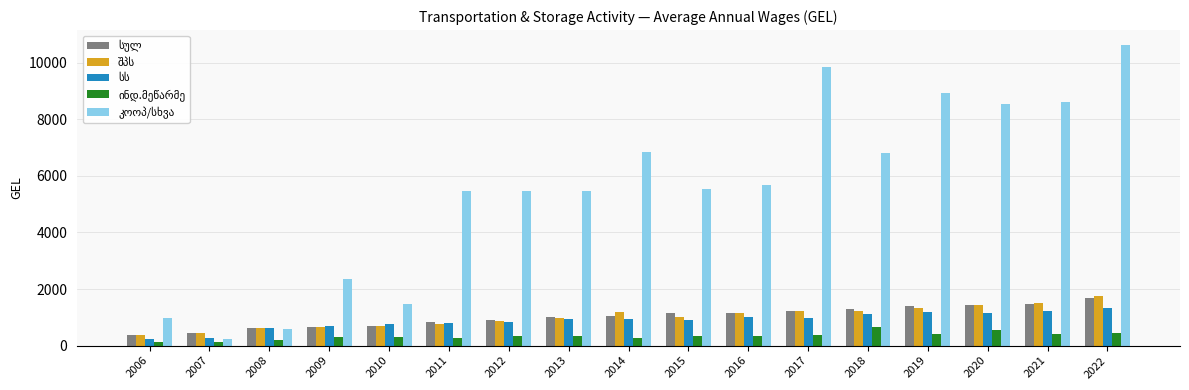

What is the maximum value shown in the chart?

10625.3